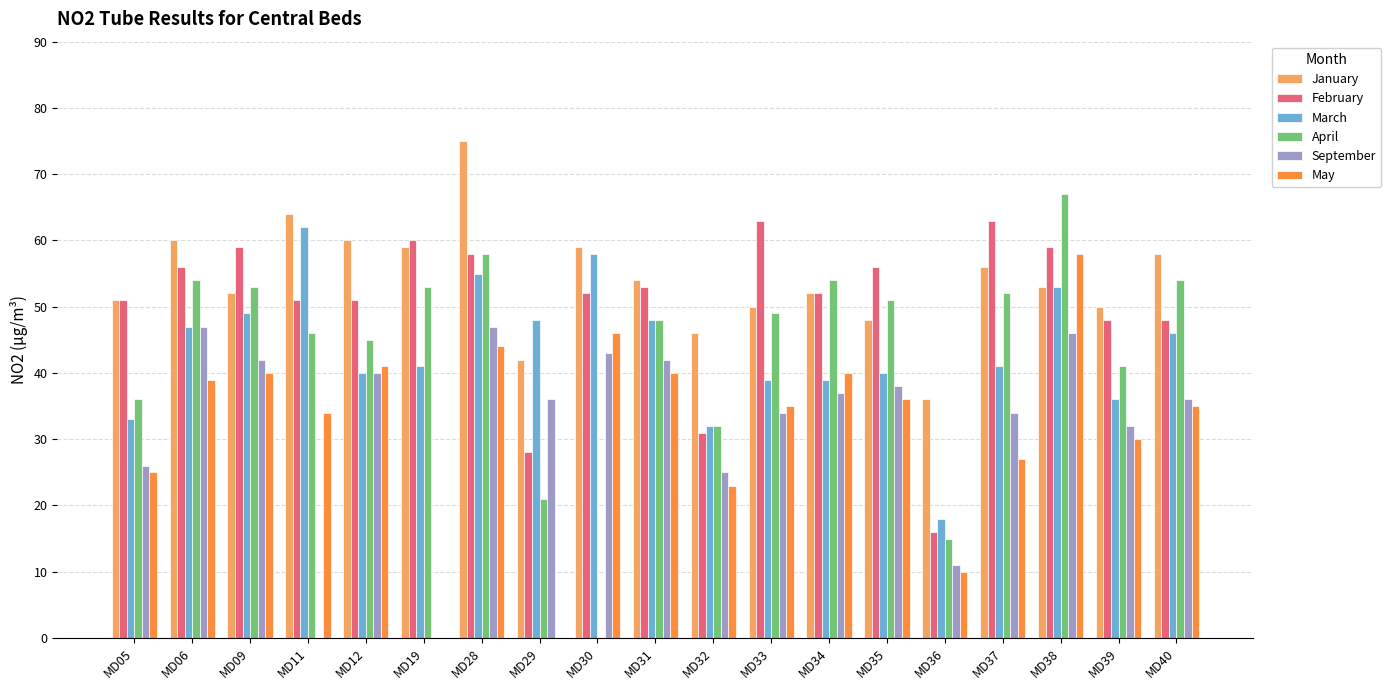

What are all the series names shown in the legend?

January, February, March, April, September, May